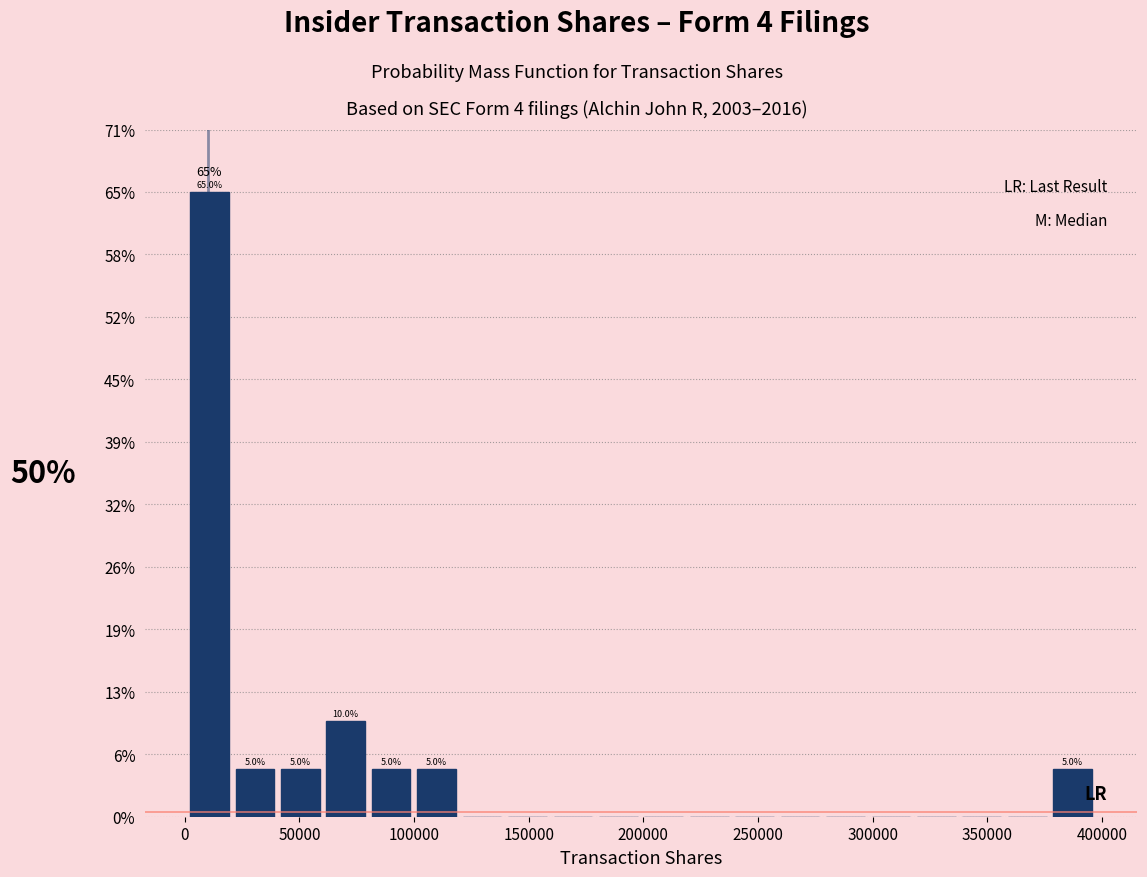

Around what value on the x-axis is the tallest bar? Give the approximate position of its centre, as read against the axis.

10000